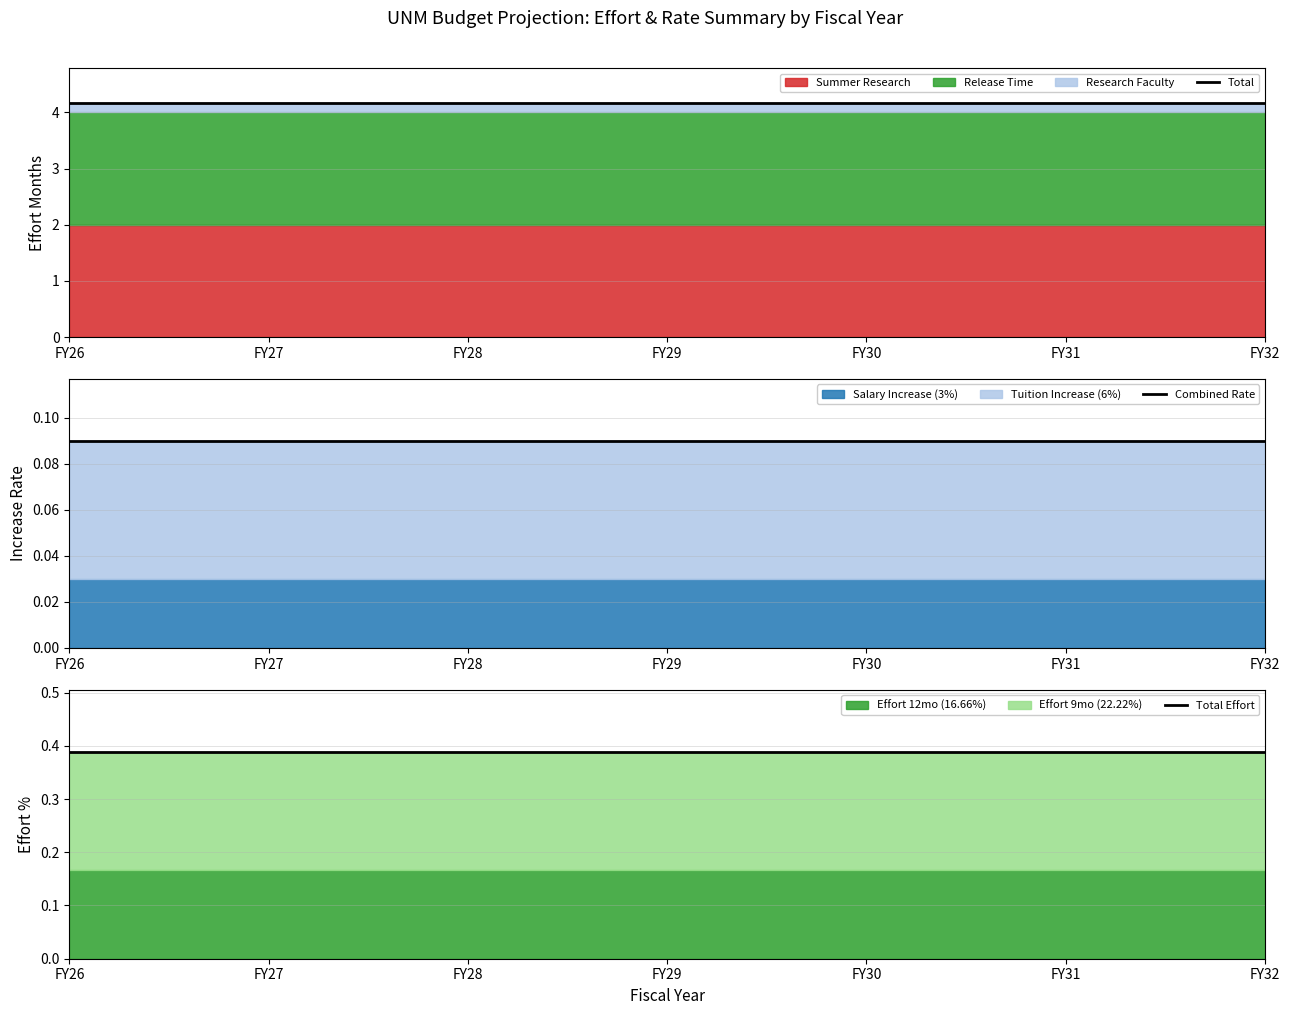

Reading left to right, list all the values displayed in this chart.

Total: 4.2	4.2	4.2	4.2	4.2	4.2	4.2
Combined Rate: 0.1	0.1	0.1	0.1	0.1	0.1	0.1
Total Effort: 0.4	0.4	0.4	0.4	0.4	0.4	0.4